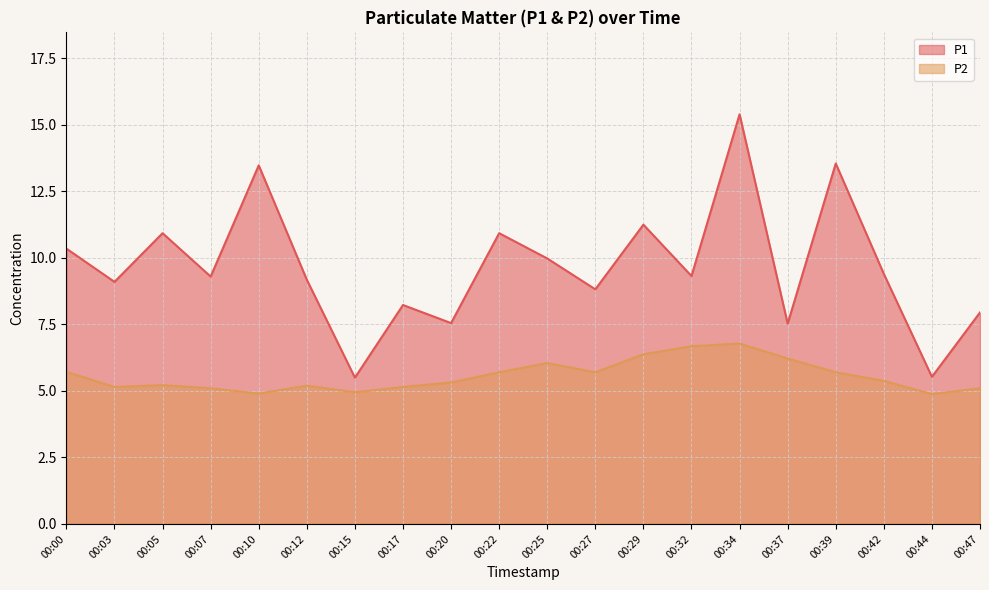

Which category has the lowest value in the P1 series?

00:15